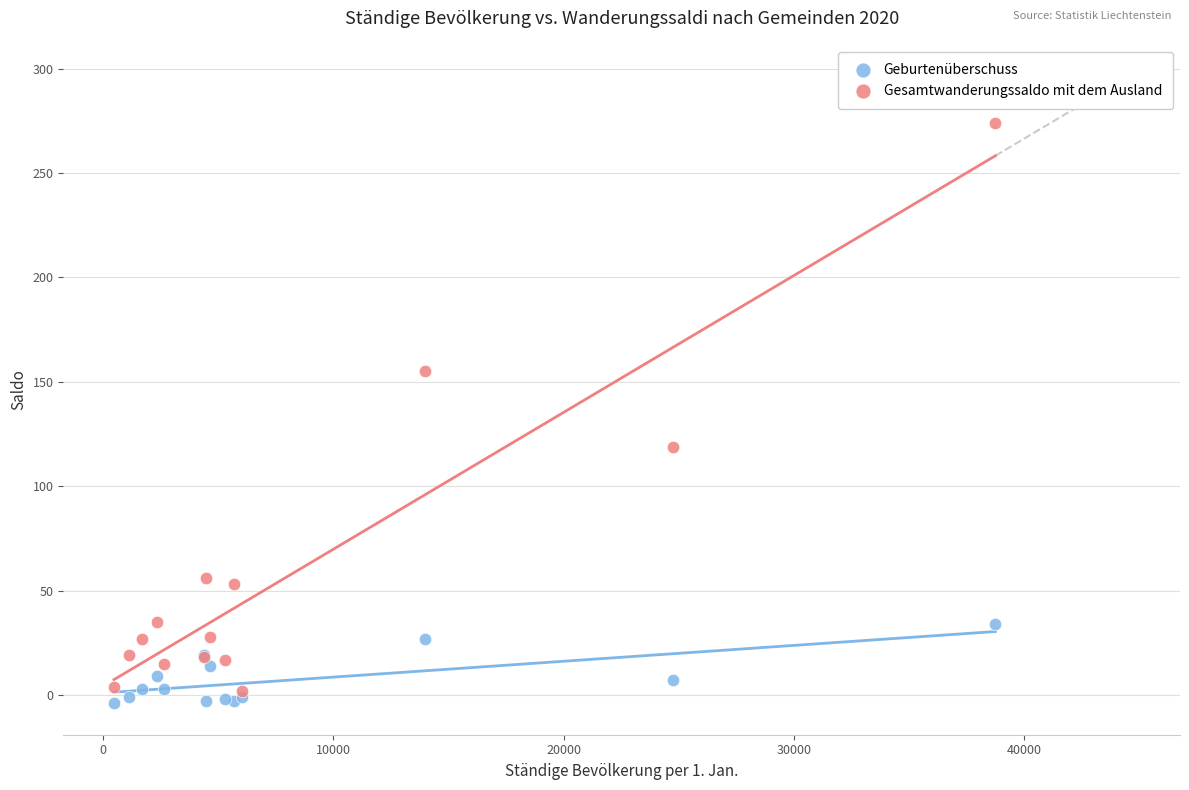

Which series reaches the maximum Y coordinate?

Gesamtwanderungssaldo mit dem Ausland